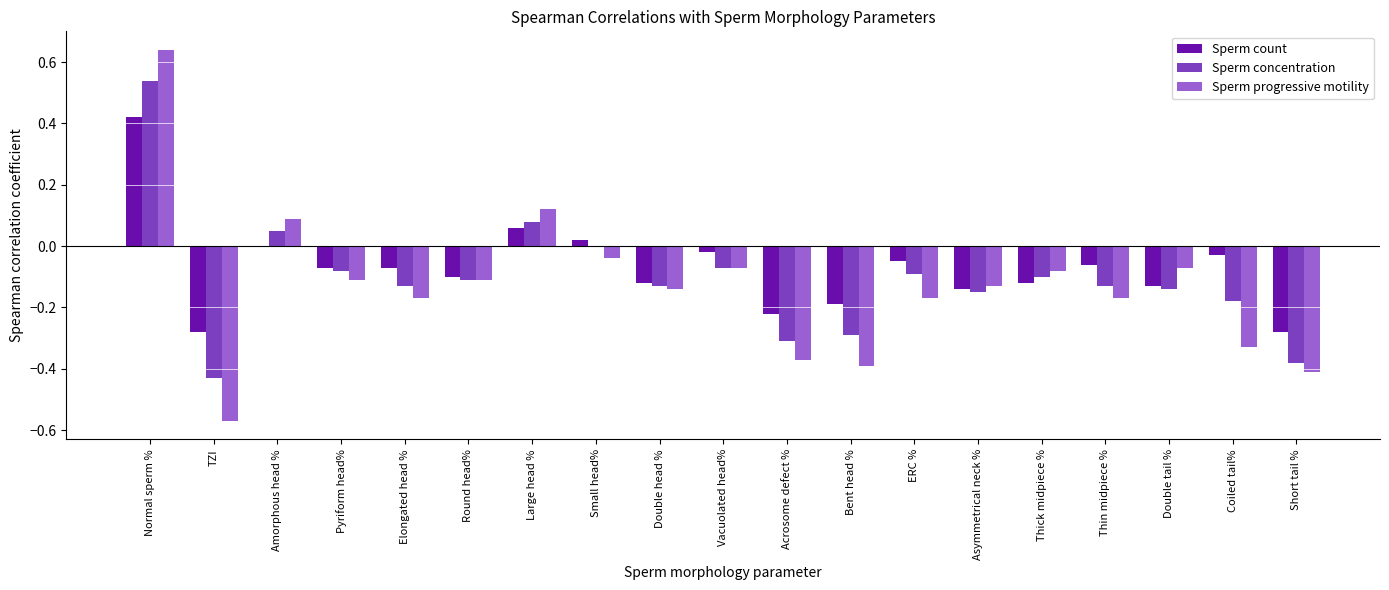

Is the value of Sperm concentration at Bent head % greater than the value of Sperm progressive motility at Thick midpiece %?

No